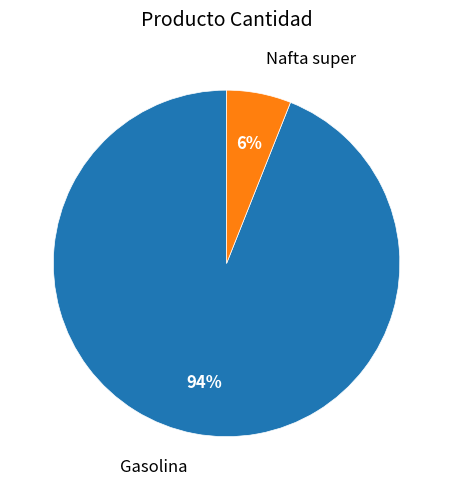

Do Nafta super and Gasolina together represent more than half of the pie?

Yes